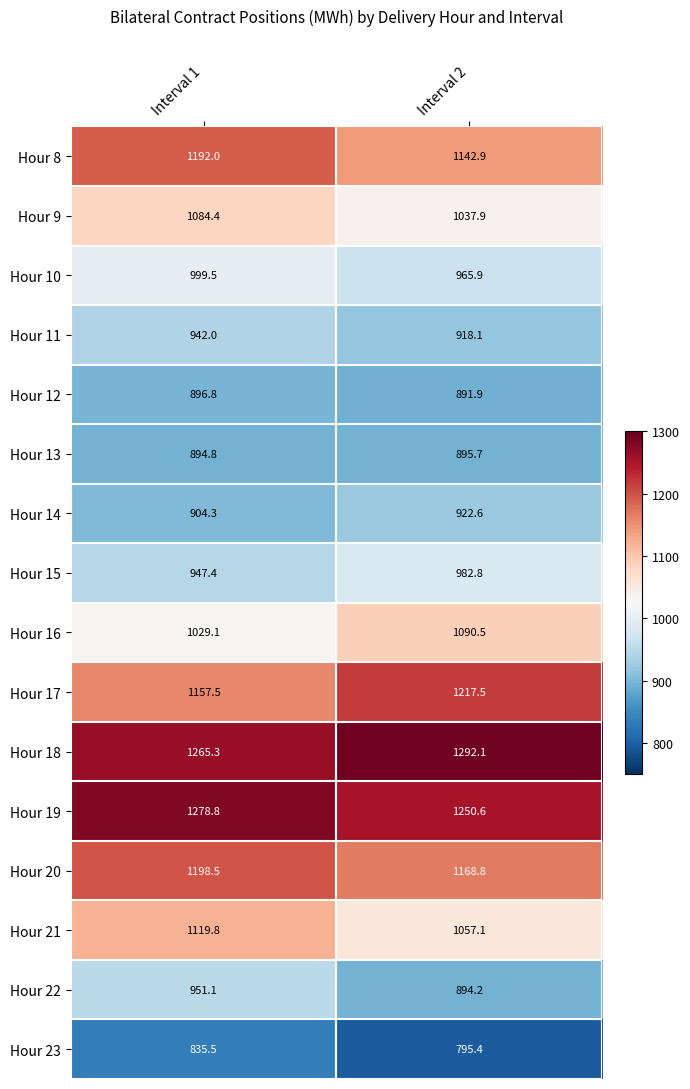

What is the total value across all series at Interval 1?

16696.8